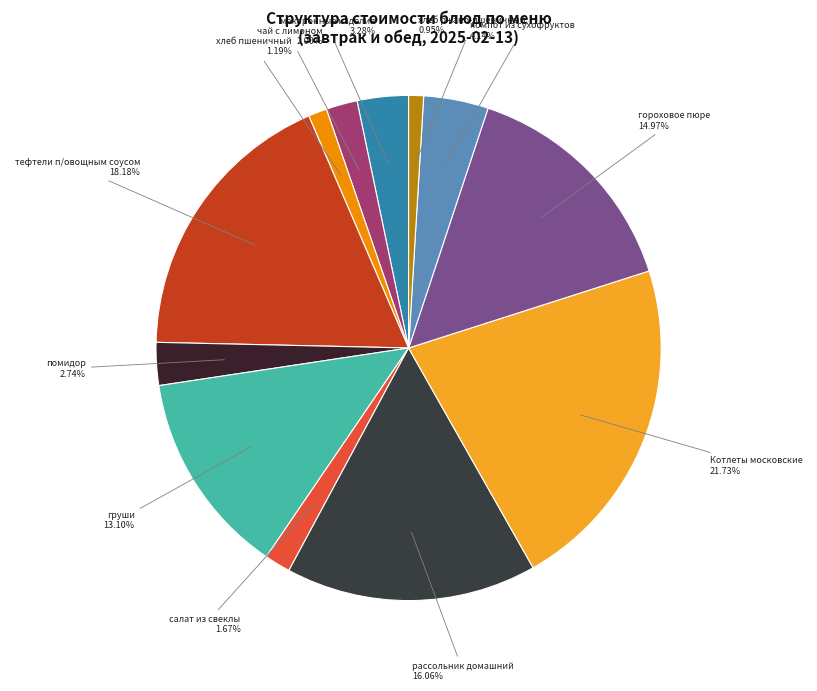

How many segments does this pie chart have?

12